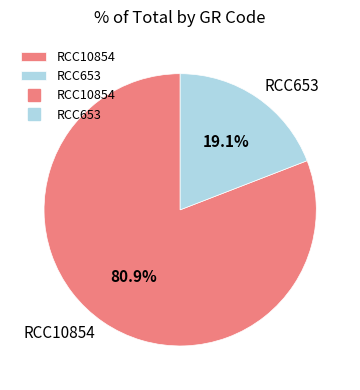

Does RCC653 account for over 50% of the chart?

No